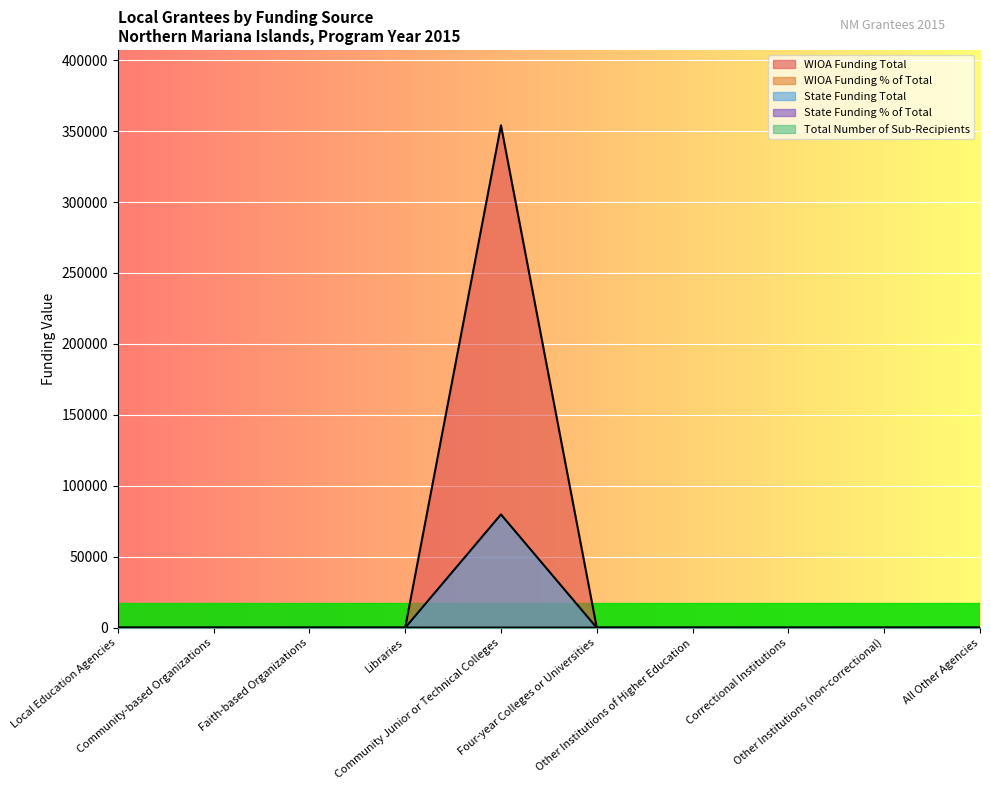

Does the chart display data point markers on the line(s)?

No